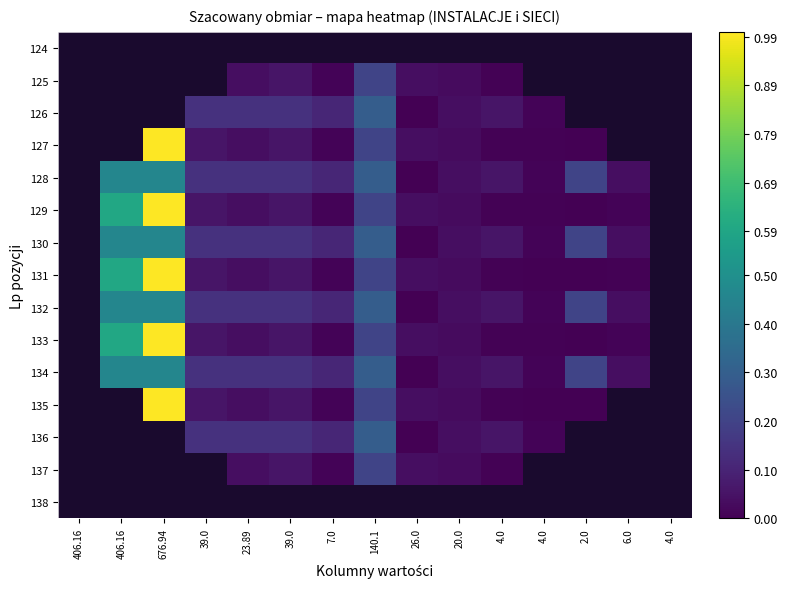

The value of 134 at 39.0 is 0.1. True or false?

True